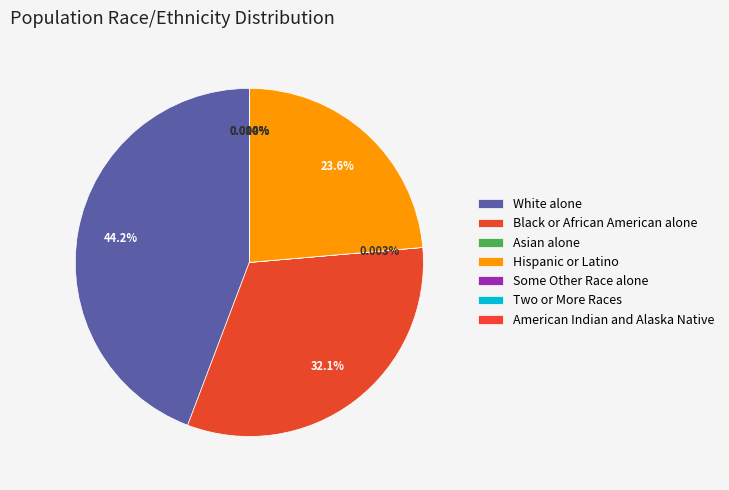

Does White alone account for over 50% of the chart?

No